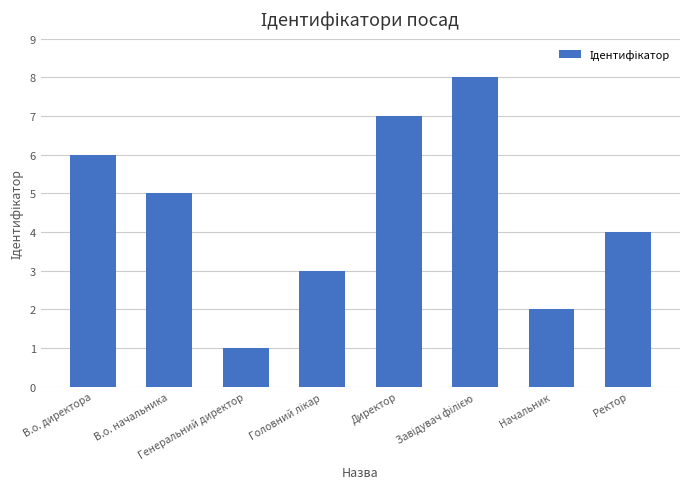

True or false: the data shows 2 at Генеральний директор.

False